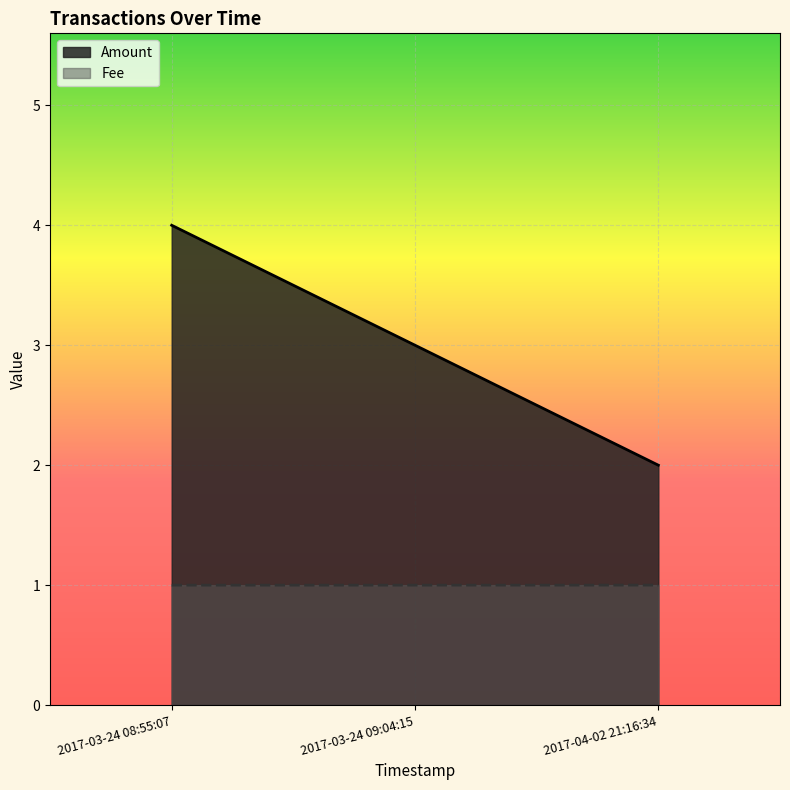

What is the value of the 1st point from the left?

4